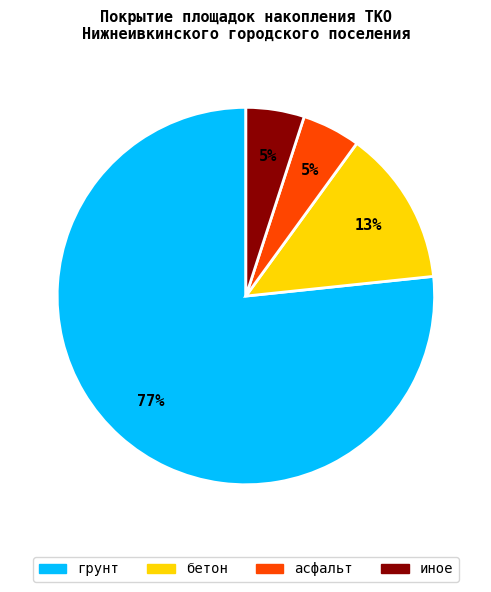

Do грунт and асфальт together represent more than half of the pie?

Yes